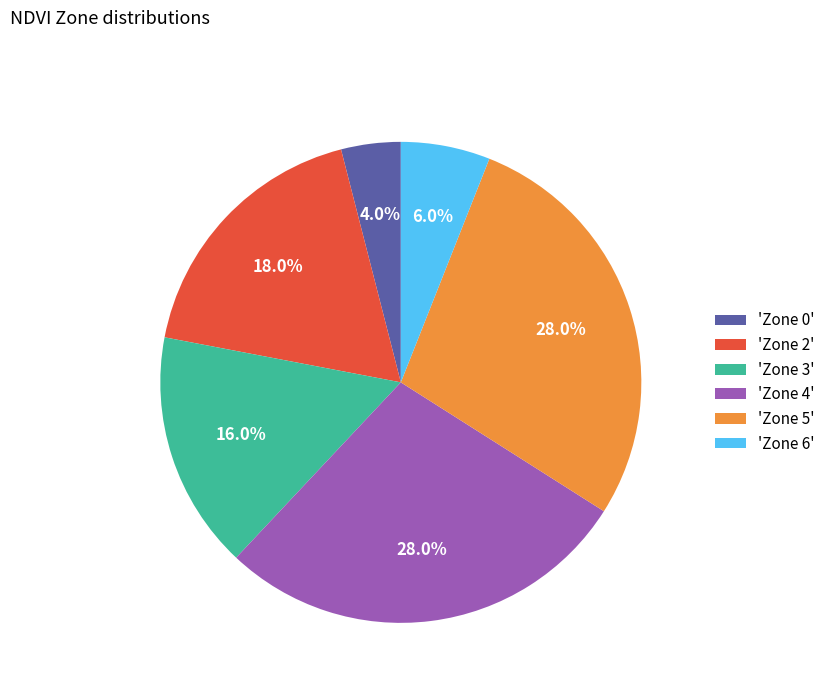

How many slices are in this pie chart?

6